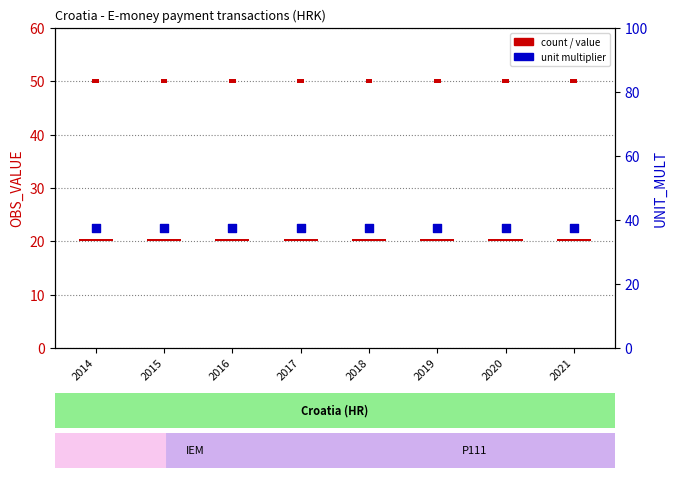

Which series contains the lowest Y value?

OBS_VALUE